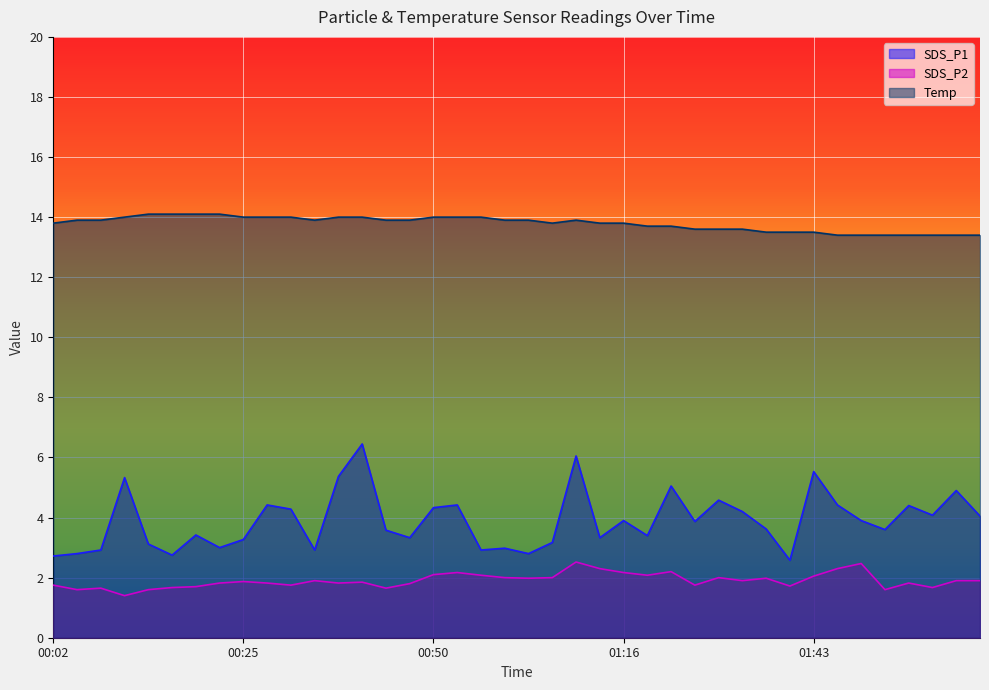

True or false: Temp and SDS_P2 intersect in this chart.

False